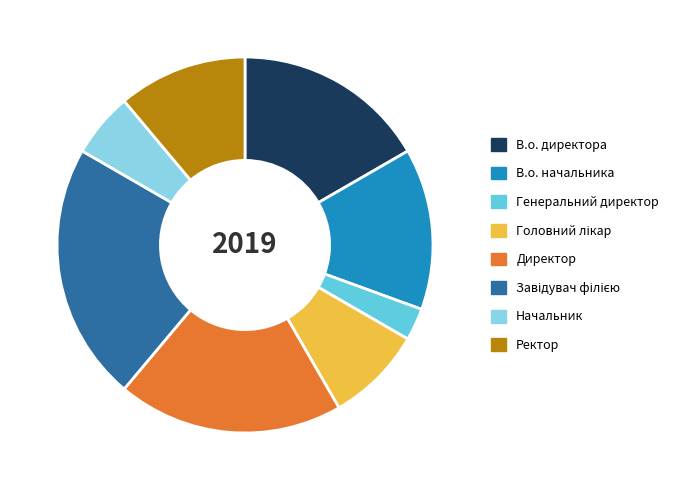

Is Ректор the majority of the pie?

No